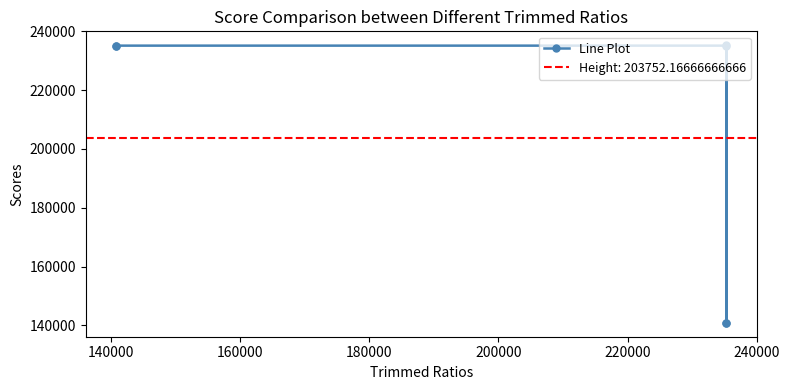

What is the lowest value of the Line Plot series?

140878